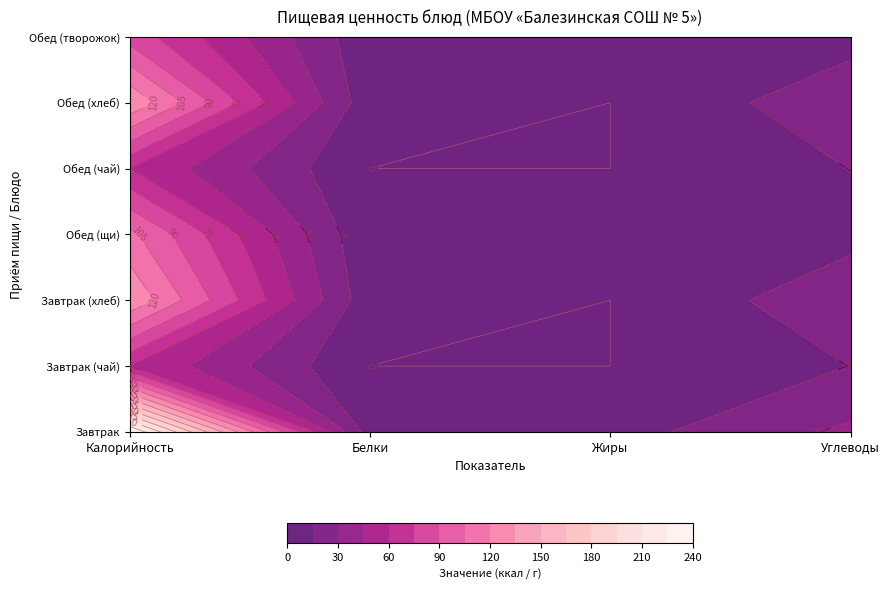

How many values in the Обед (хлеб) series exceed 26?

1